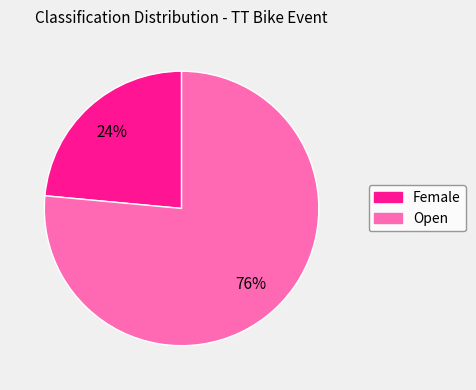

Does any single category account for the majority?

Yes